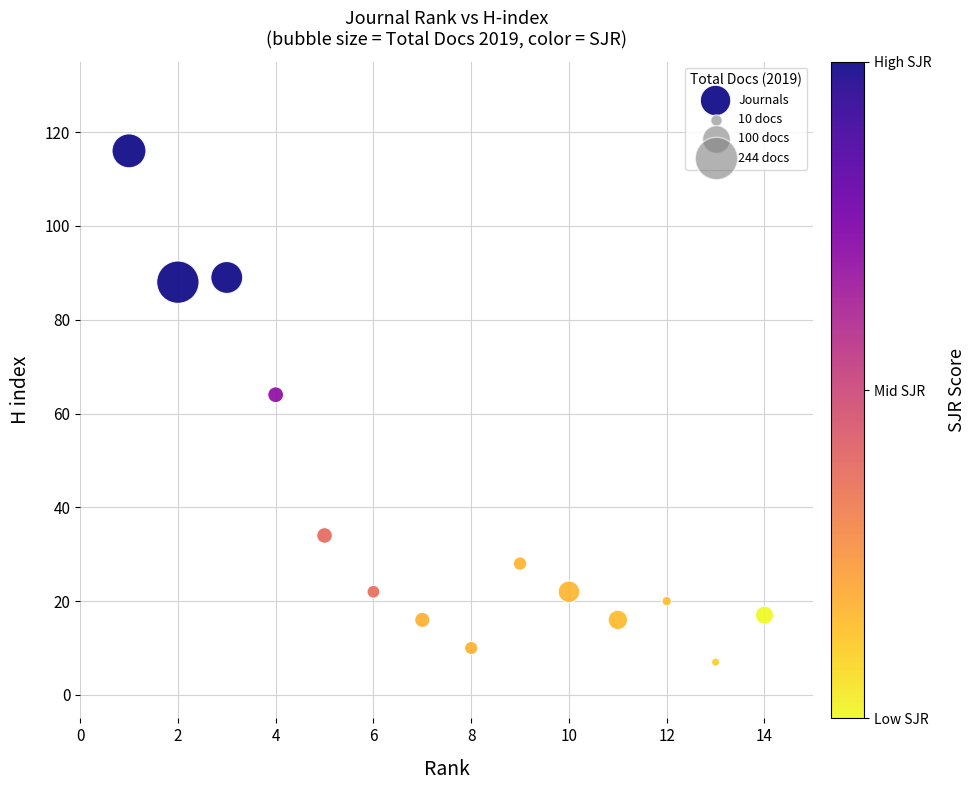

What is the range of X values (max minus min)?

13